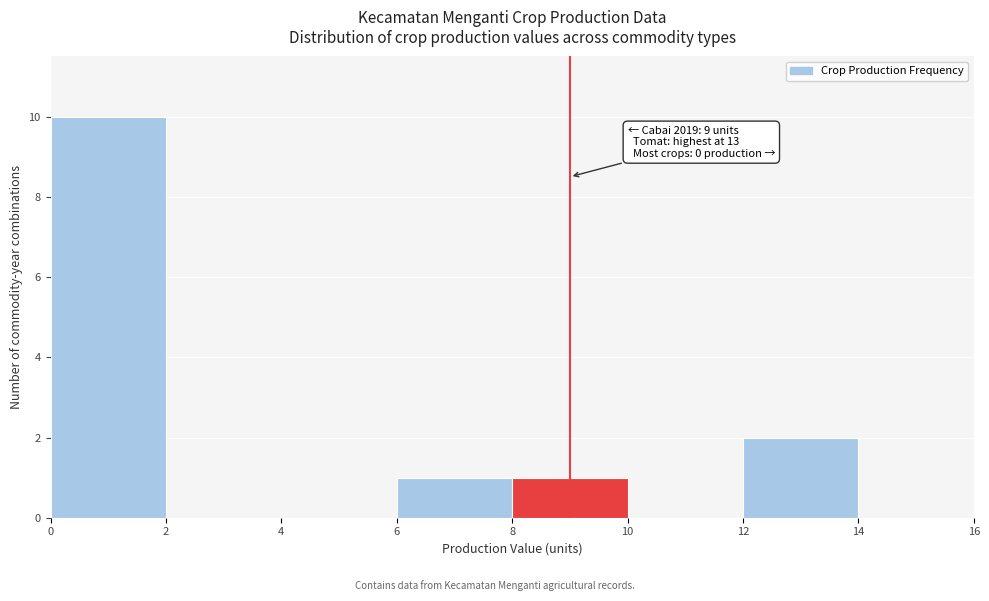

Which range on the x-axis has the tallest bar?

0 to 2